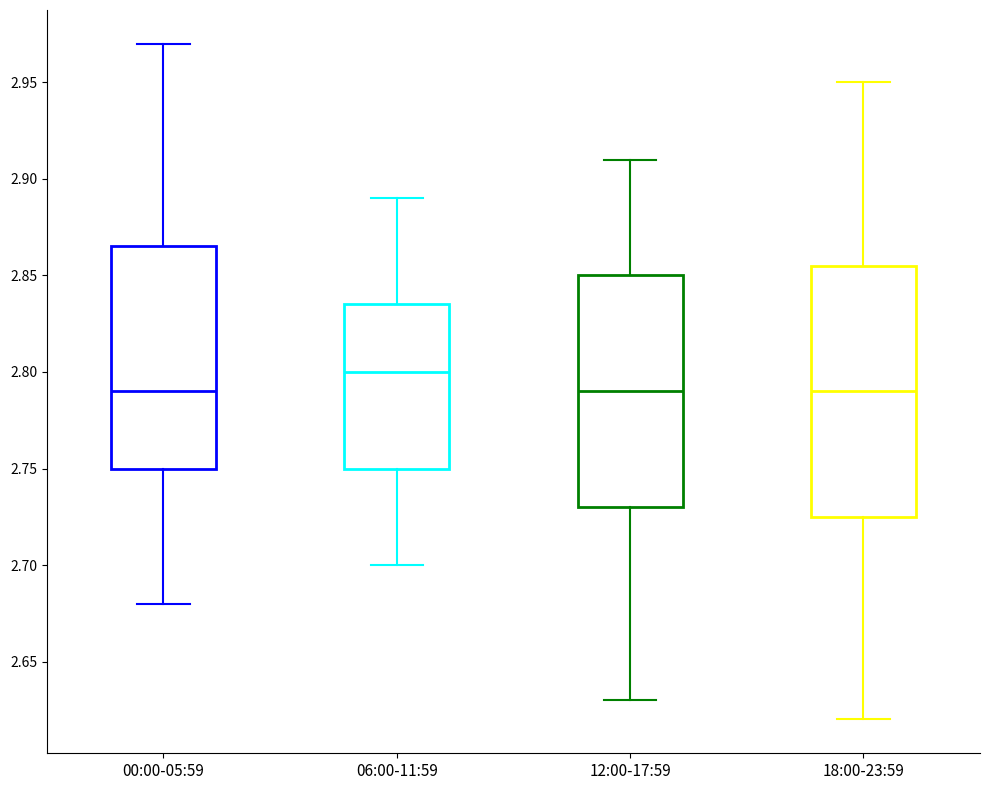

Reading left to right, read every box against the y-axis: the position of its median line, the range the box covers, and the ends of its whiskers. The values are not printed on the chart, so give them approximately, as read against the axis.

00:00-05:59: median 2.790, box 2.750 to 2.865, whiskers 2.680 to 2.970
06:00-11:59: median 2.800, box 2.750 to 2.835, whiskers 2.700 to 2.890
12:00-17:59: median 2.790, box 2.730 to 2.850, whiskers 2.630 to 2.910
18:00-23:59: median 2.790, box 2.725 to 2.855, whiskers 2.620 to 2.950